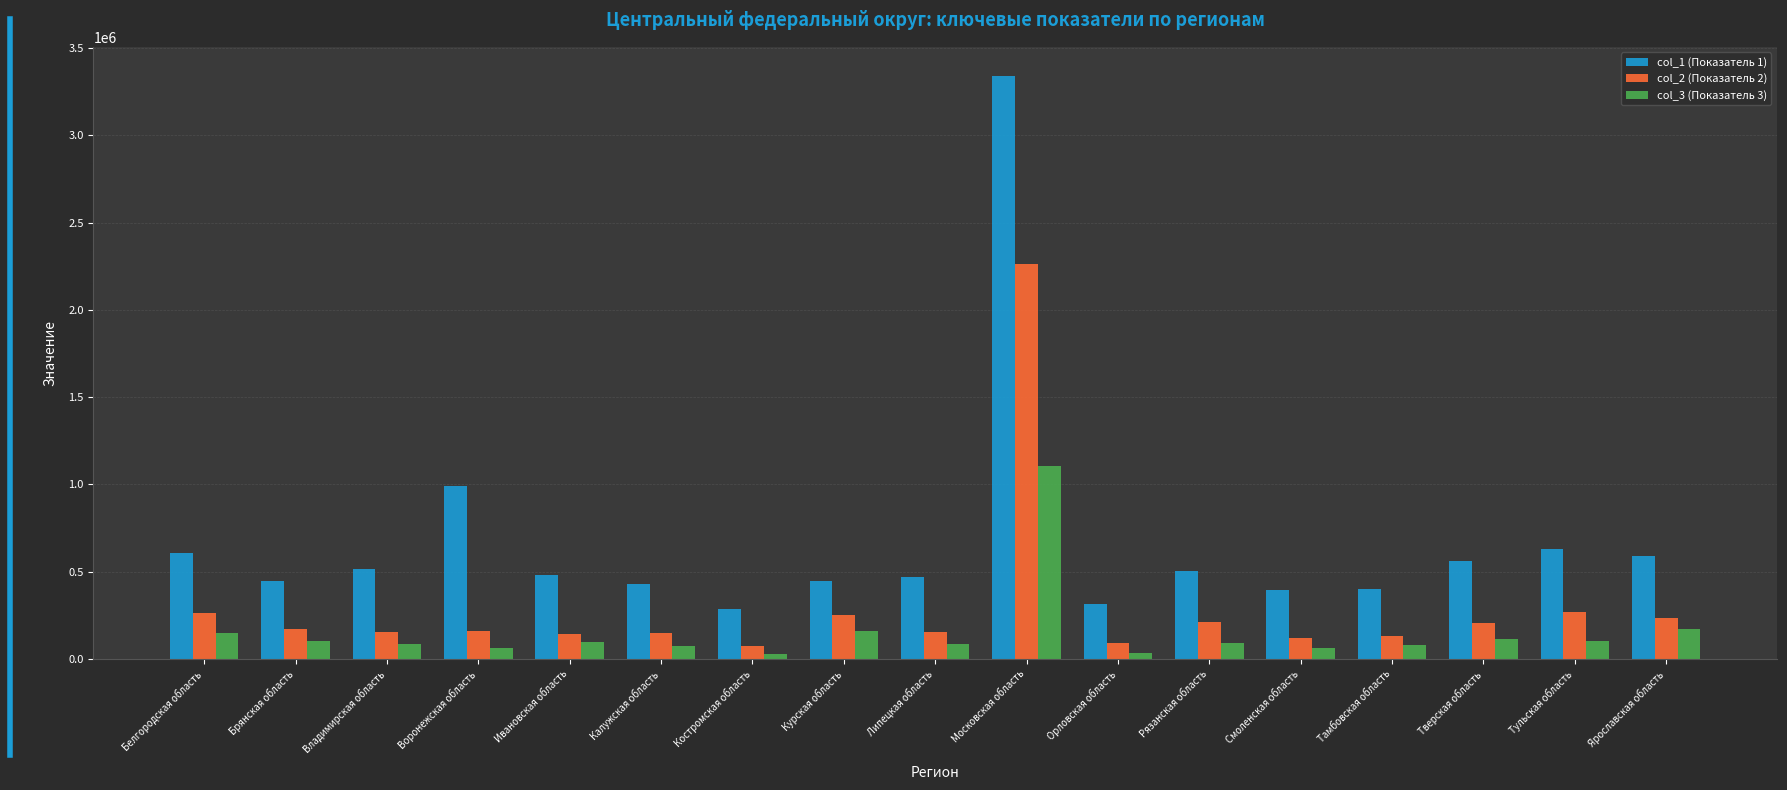

What is the sum of all col_3 (Показатель 3) values?

2625828